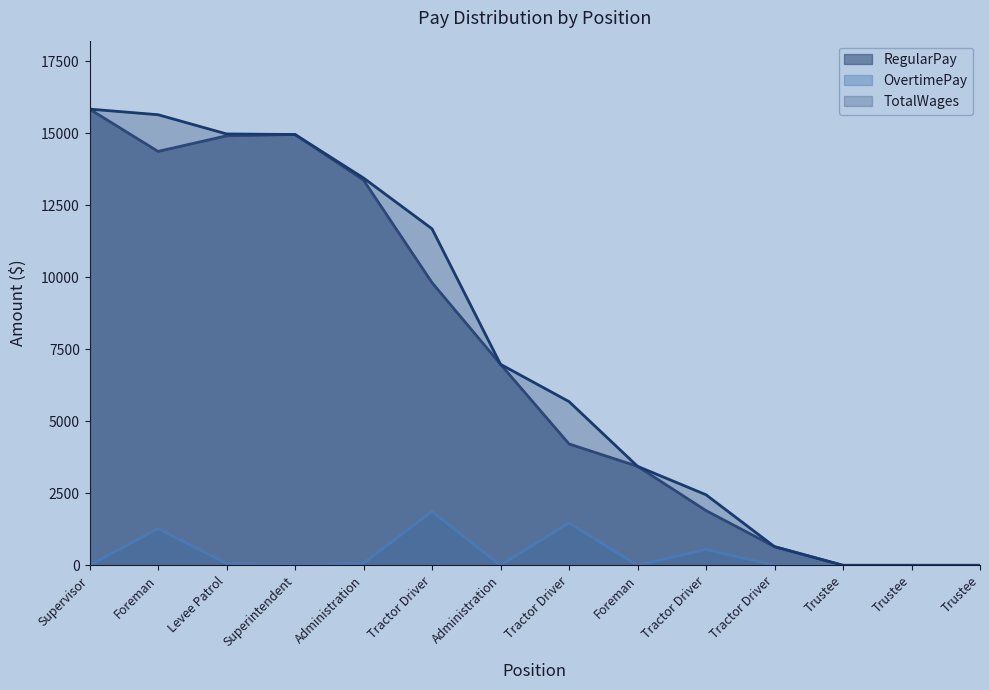

What is the difference between the maximum and minimum values in the TotalWages series?

15845